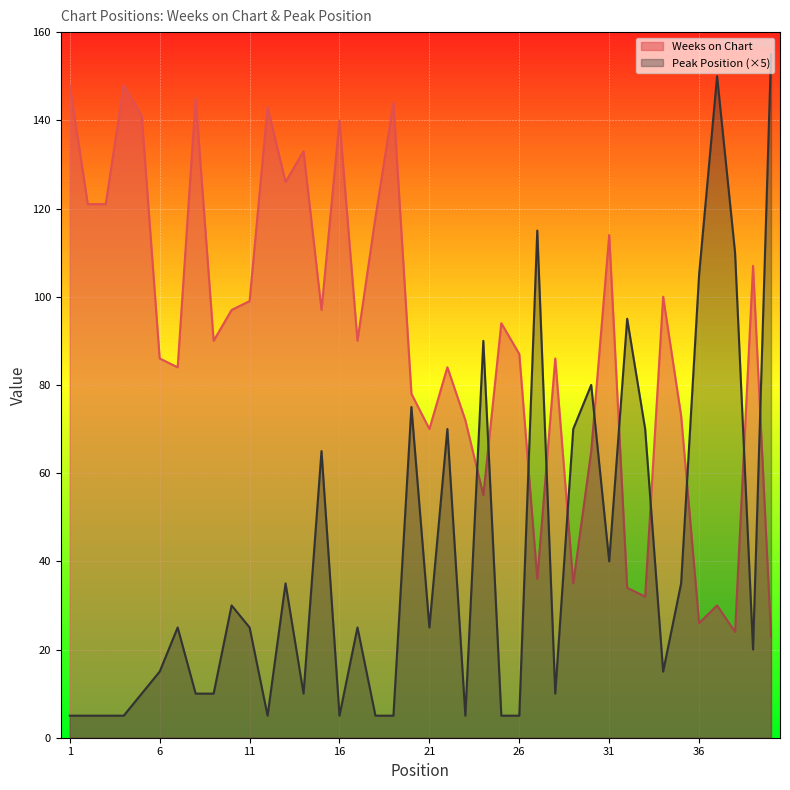

How many lines are shown in the chart?

2